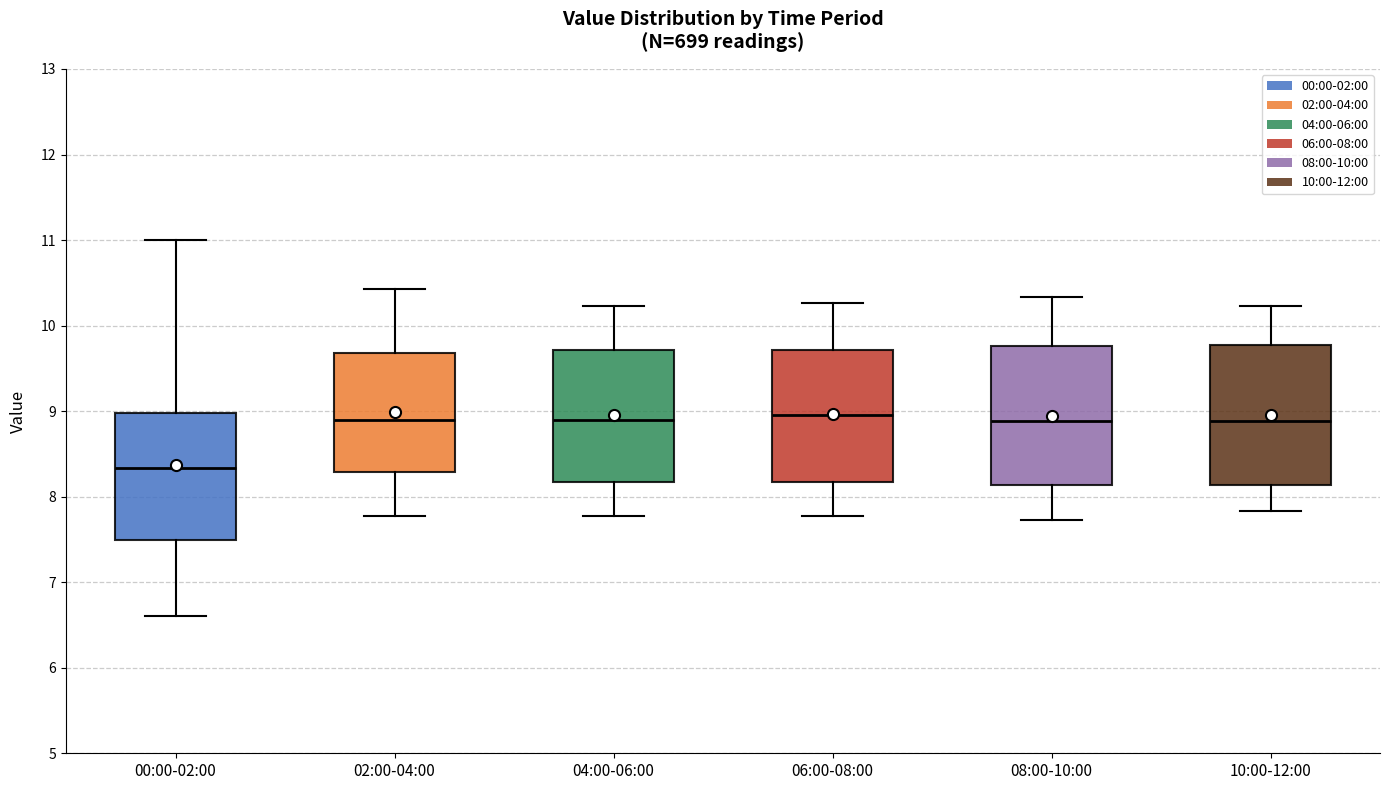

Where is the lower edge of the box for 06:00-08:00 on the y-axis? The values are not printed on the chart, so give them approximately, as read against the axis.

8.2